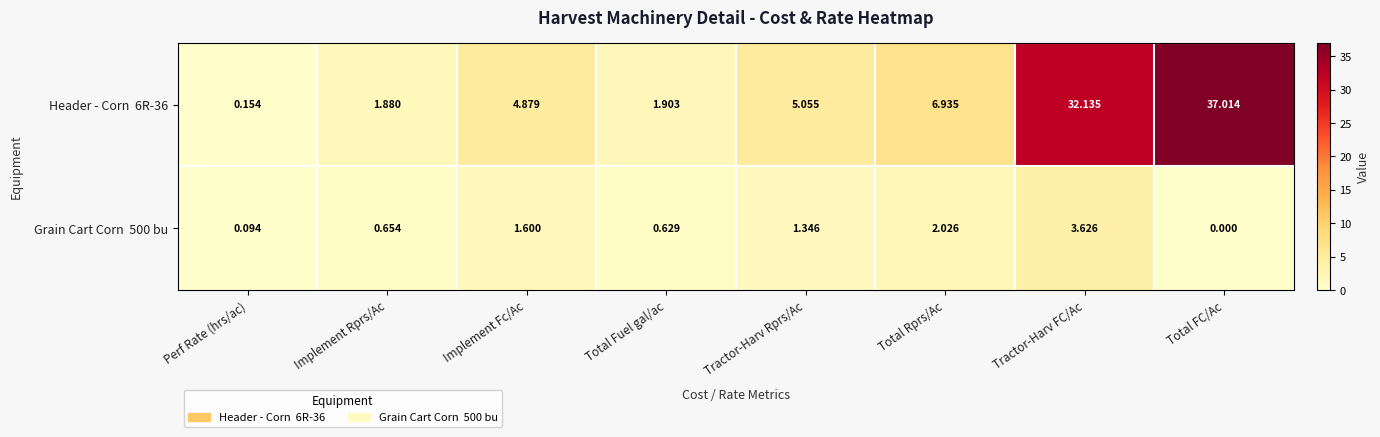

Which category has the lowest value across all series?

Total FC/Ac